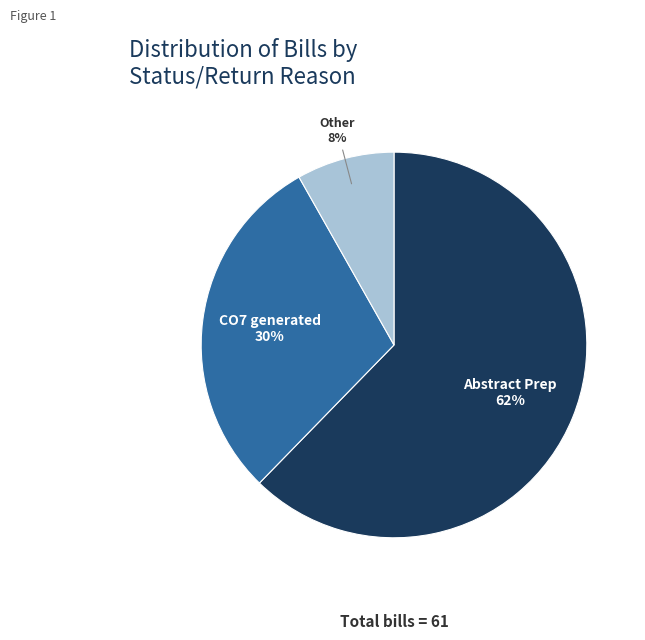

Is Other the majority of the pie?

No